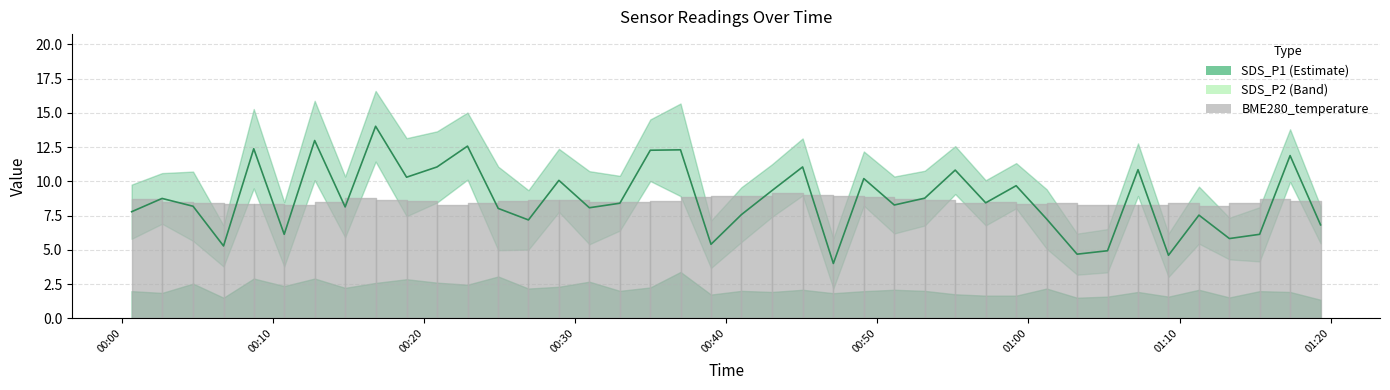

Between 2023/12/05 01:01:12 and 2023/12/05 00:20:51, which is larger?

2023/12/05 00:20:51